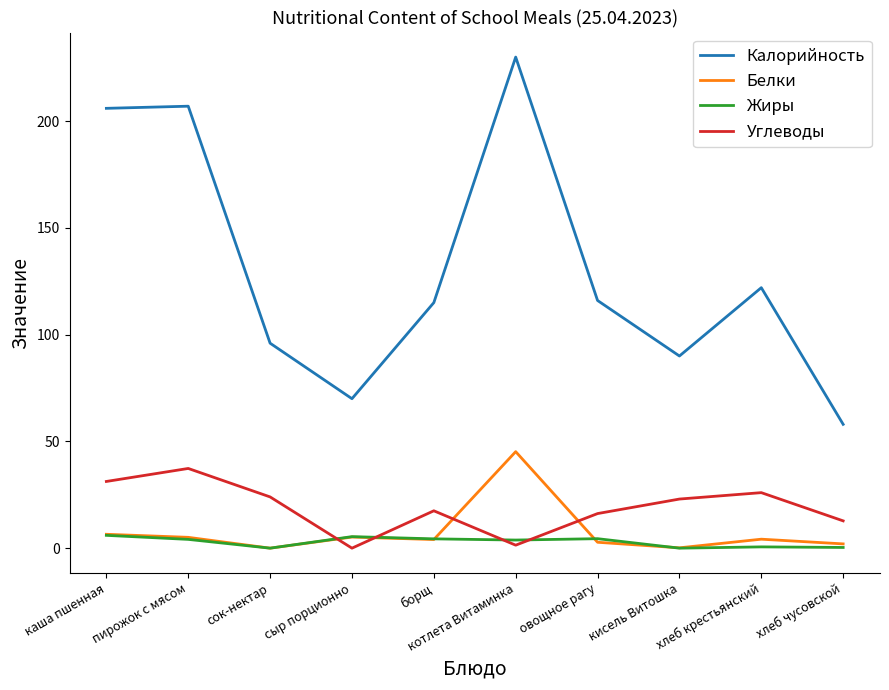

What is the sum of all Жиры values?

29.0